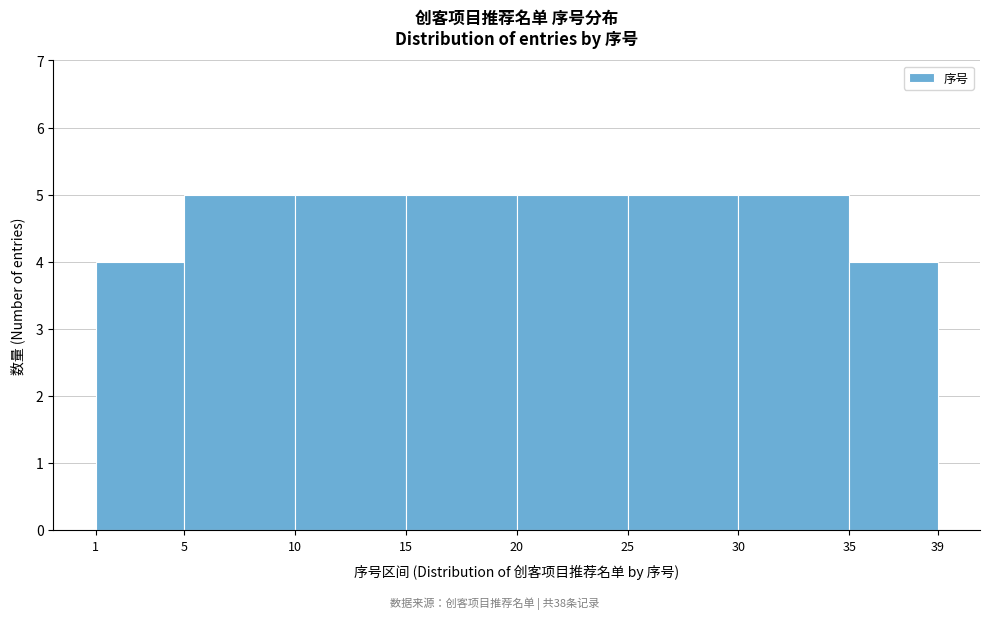

How tall is the bar that spans 10 to 15 on the x-axis? The values are not printed on the chart, so give them approximately, as read against the axis.

5